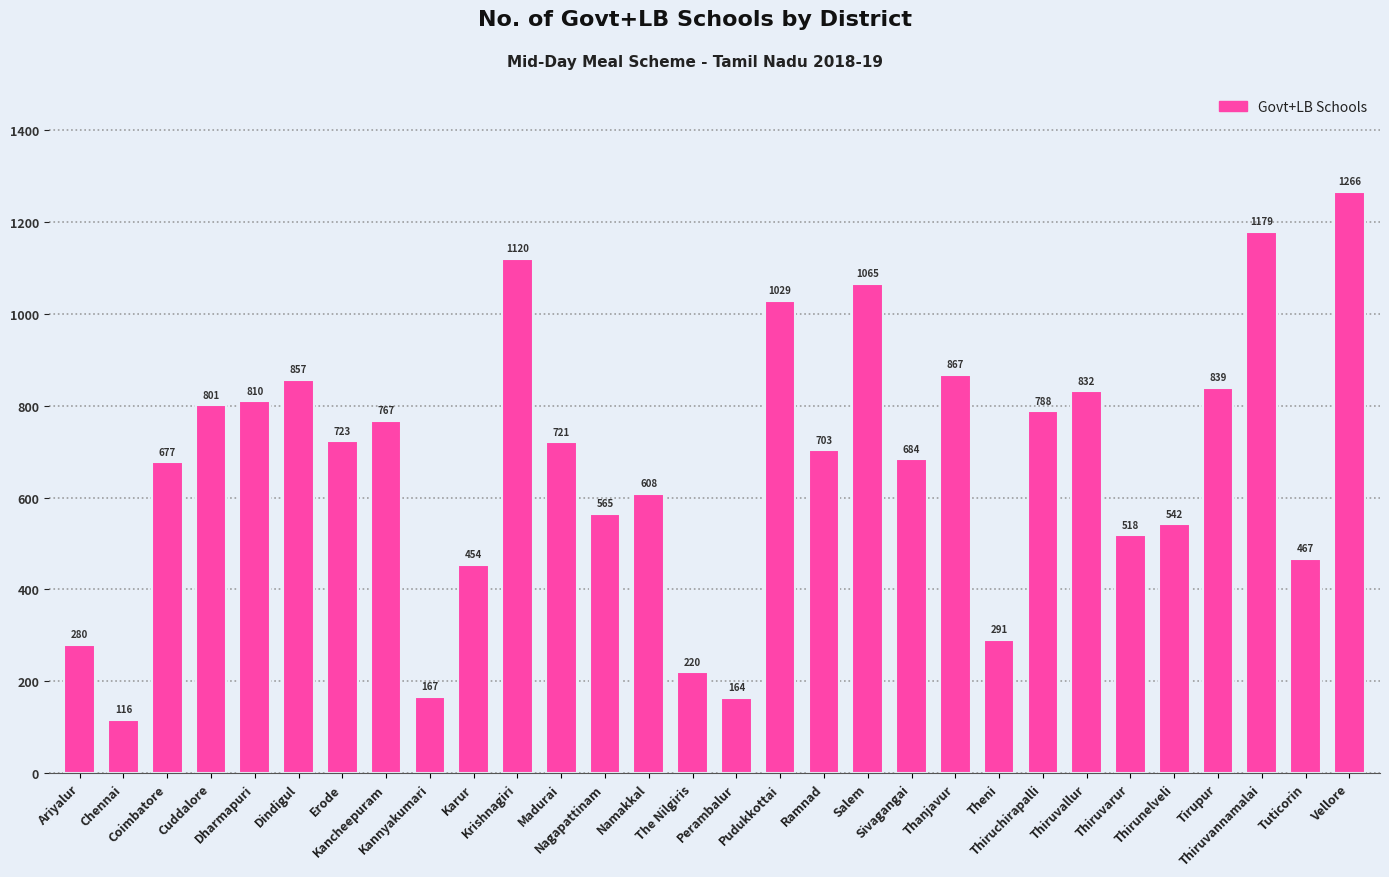

Where is the data nearest to the value 691?

Sivagangai